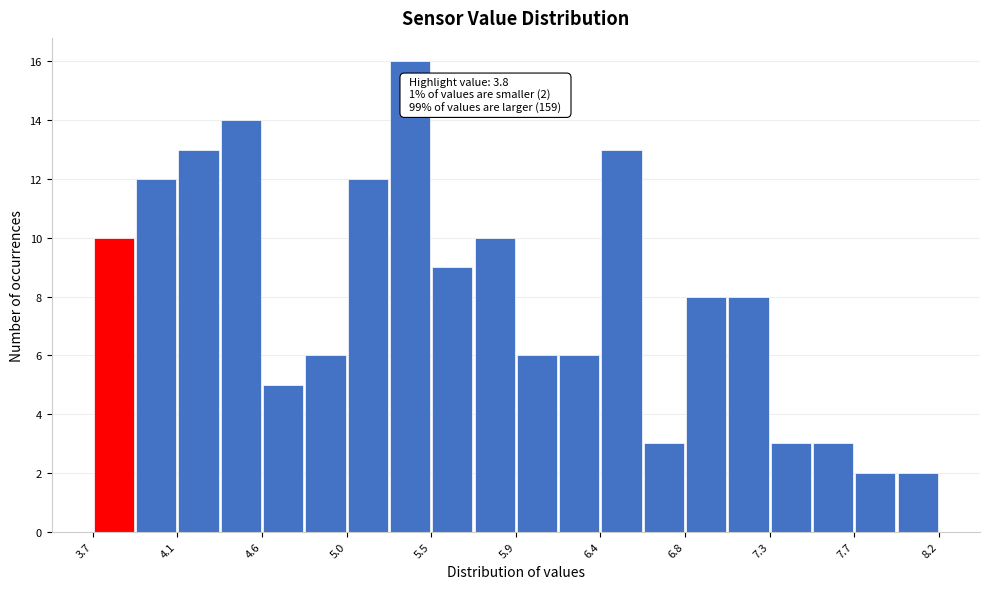

Over which range of the x-axis is the bar tallest?

5.25 to 5.50